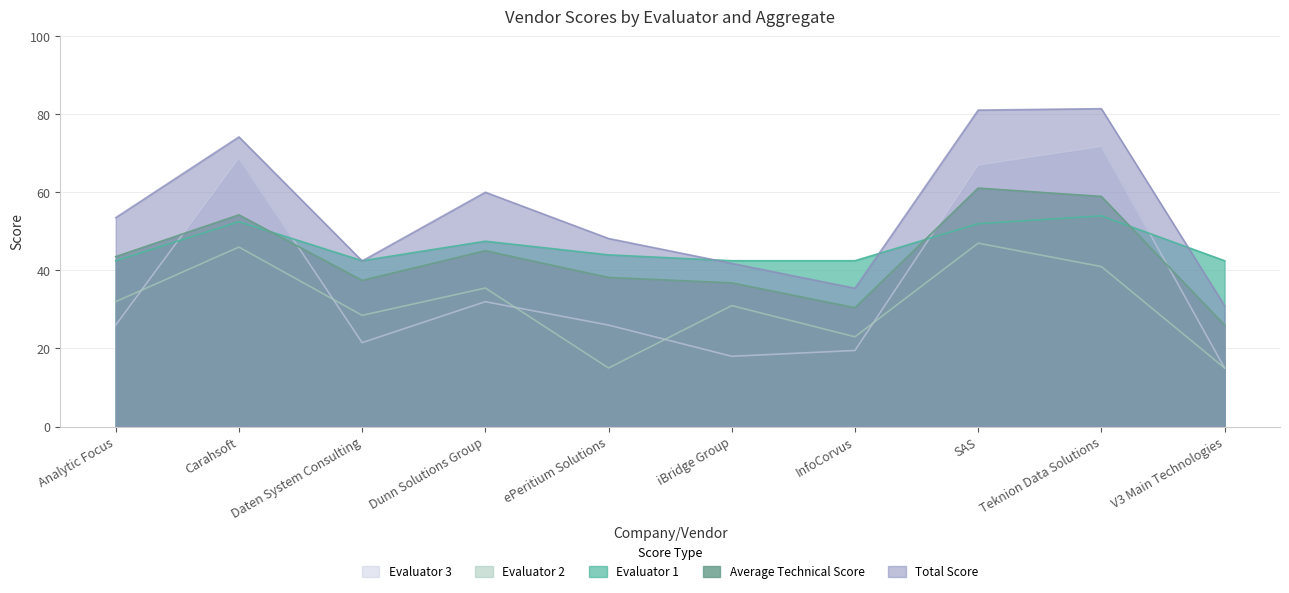

How many intersections are there between Evaluator 3 and Average Technical Score?

4